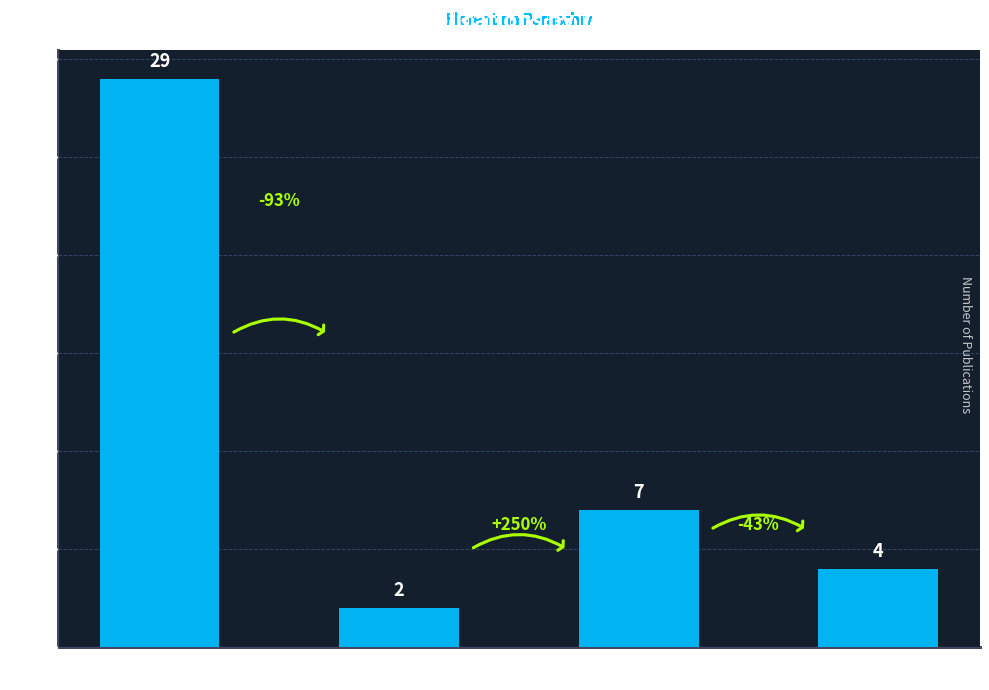

What is the value of the 1st bar from the left?

29